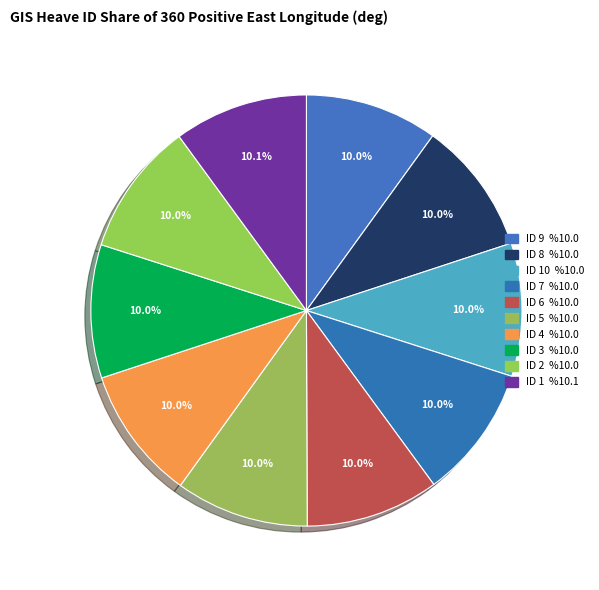

To the nearest percent, what is the average slice percentage?

10%